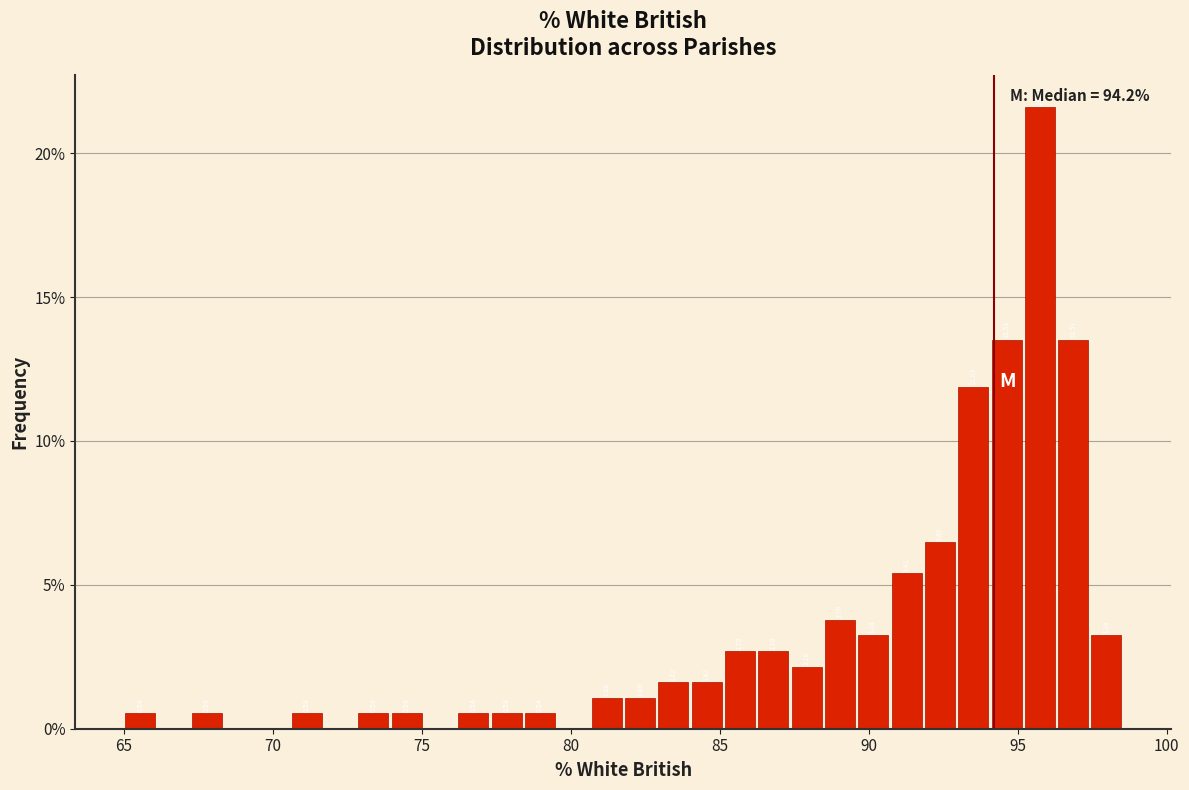

Around what value on the x-axis is the tallest bar? Give the approximate position of its centre, as read against the axis.

95.5